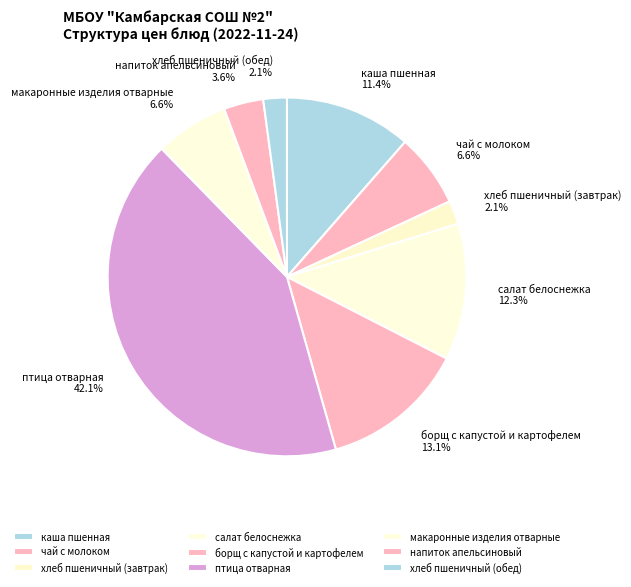

To the nearest percent, what percentage of the pie is птица отварная?

42%